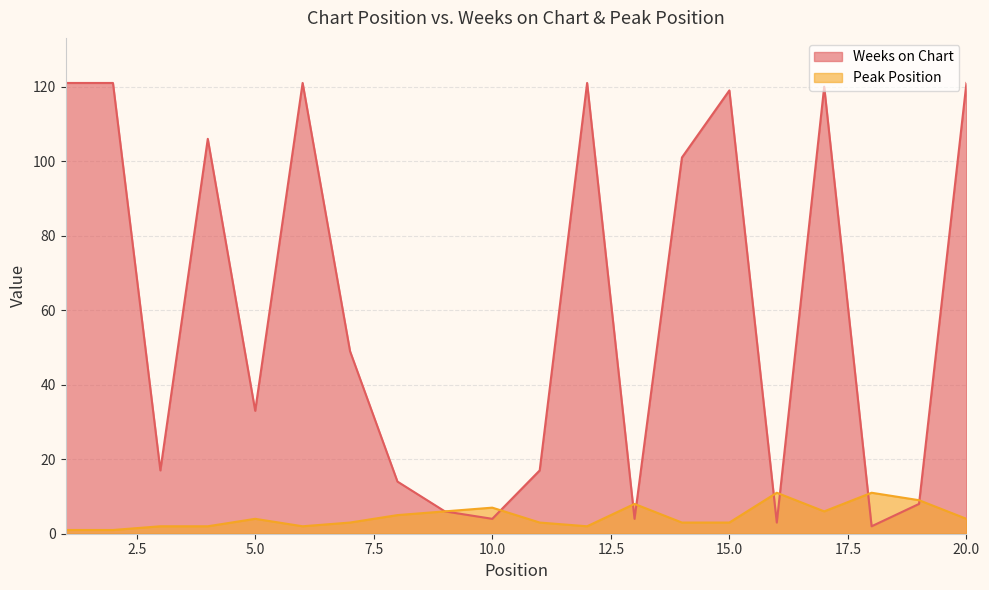

At which label does Weeks on Chart reach its minimum?

18